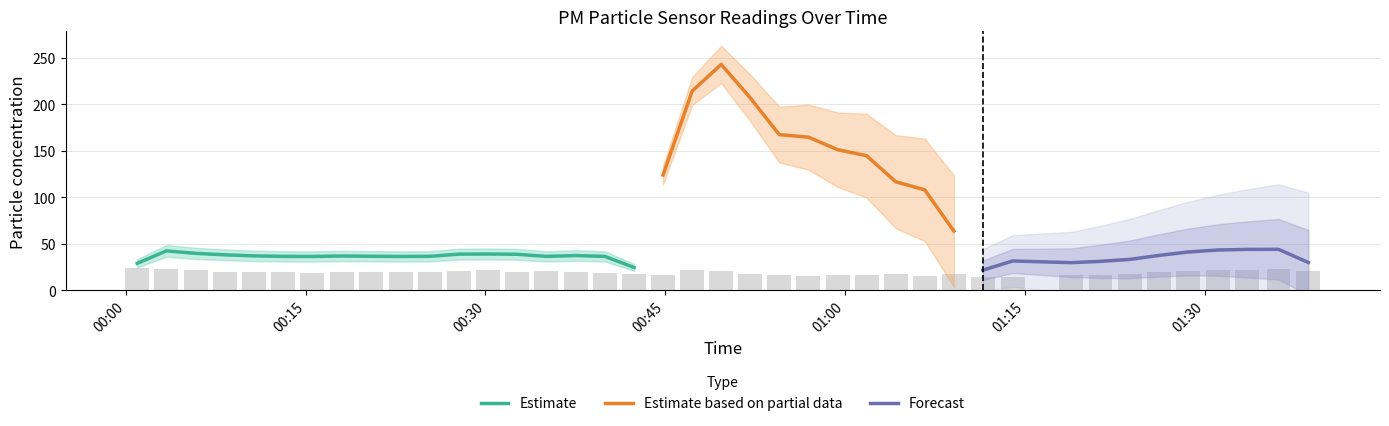

Are the bars grouped side by side (vs. stacked)?

No